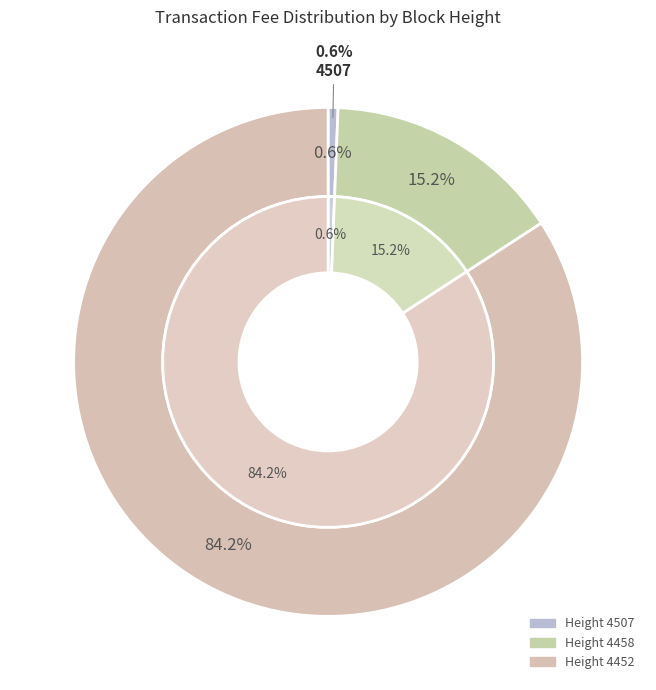

Count the number of slices in the pie.

3